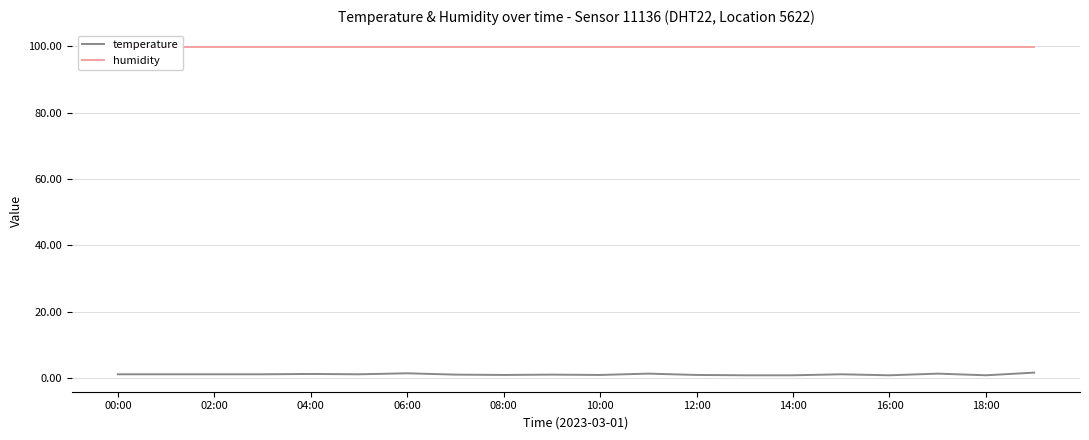

Reading left to right, extract all data points from this chart.

temperature: 1.2	1.2	1.2	1.2	1.3	1.2	1.5	1.1	1.0	1.1	1.0	1.4	1.0	0.9	0.9	1.2	0.9	1.4	0.9	1.7
humidity: 99.9	99.9	99.9	99.9	99.9	99.9	99.9	99.9	99.9	99.9	99.9	99.9	99.9	99.9	99.9	99.9	99.9	99.9	99.9	99.9